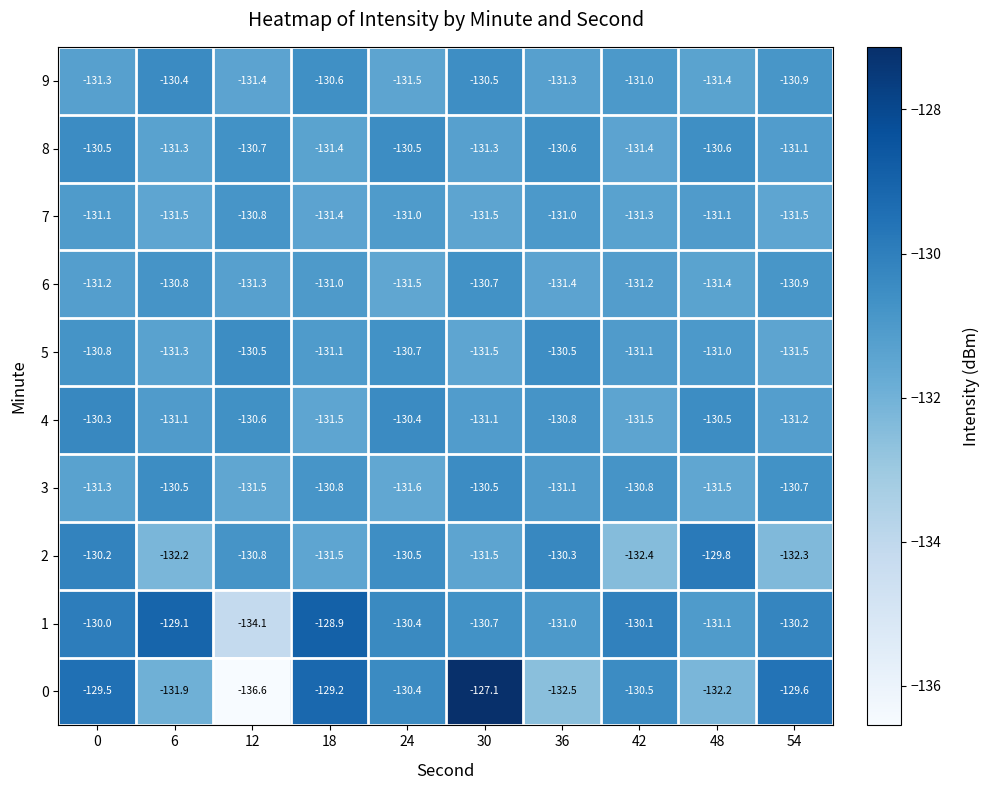

Where is 1 nearest to the value -131?

36